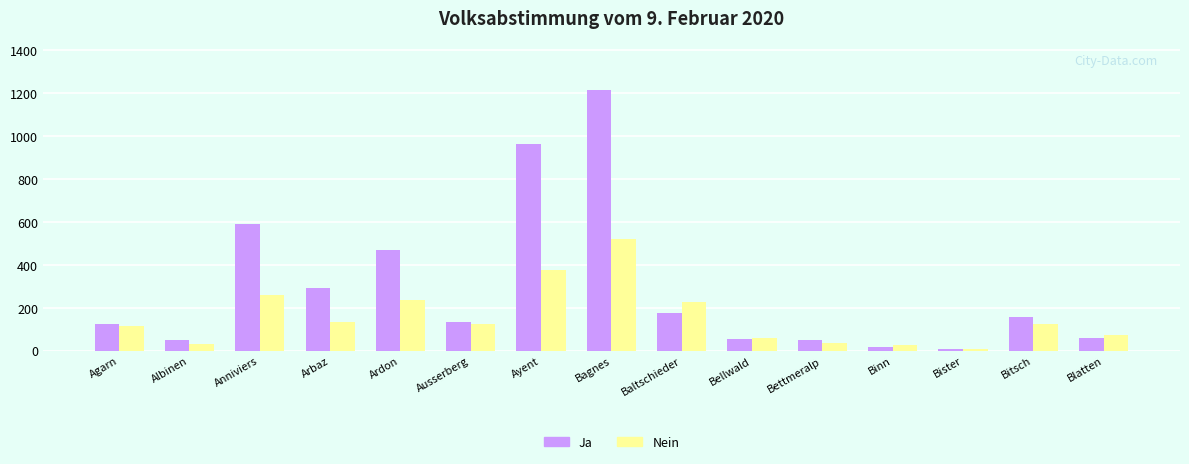

Where does the Nein series first go above 126?

Anniviers